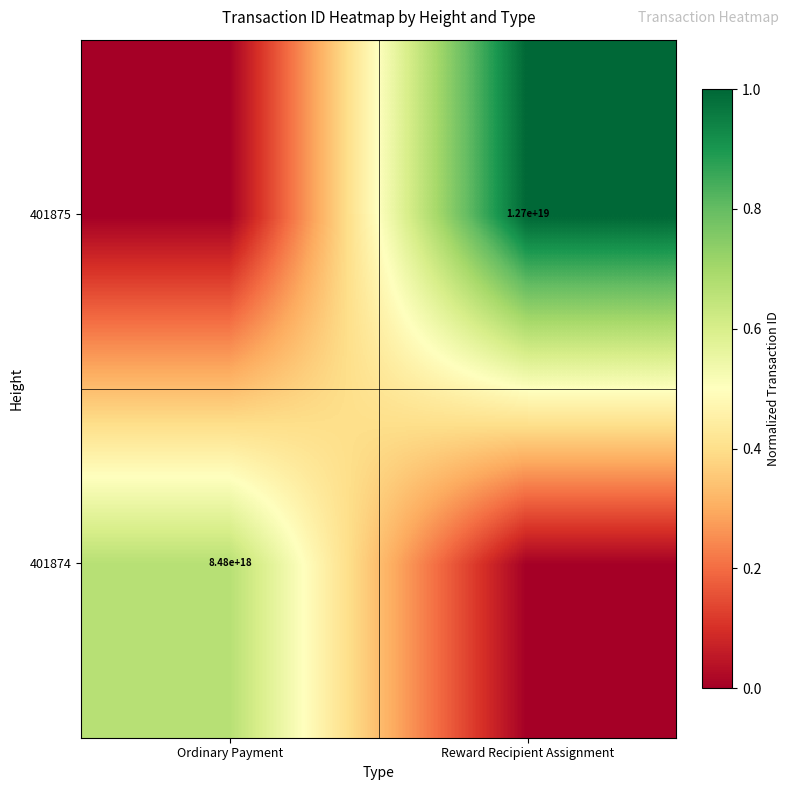

True or false: 401875 has a value of 18111467940834781184 at Reward Recipient Assignment.

False